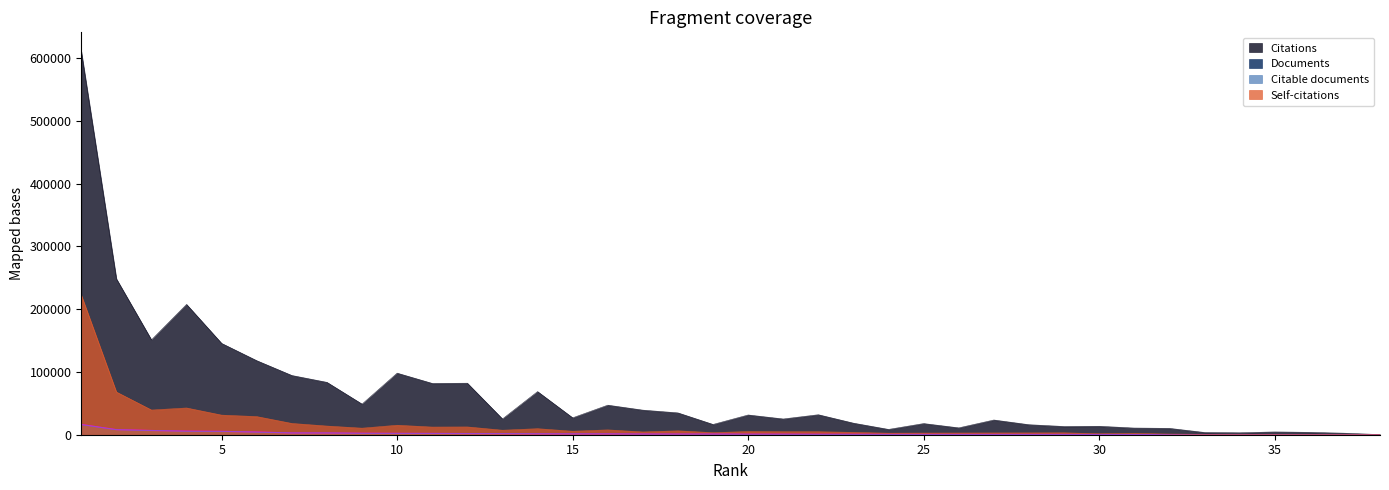

True or false: Citations and Citable documents intersect in this chart.

False